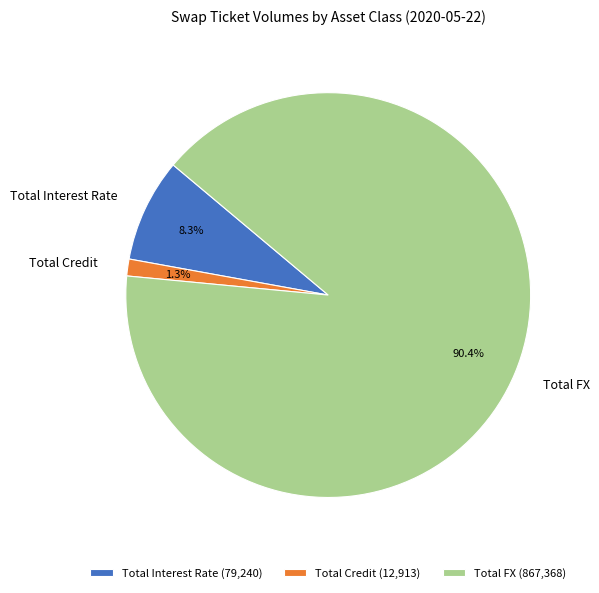

To the nearest percent, what is the average slice percentage?

33%